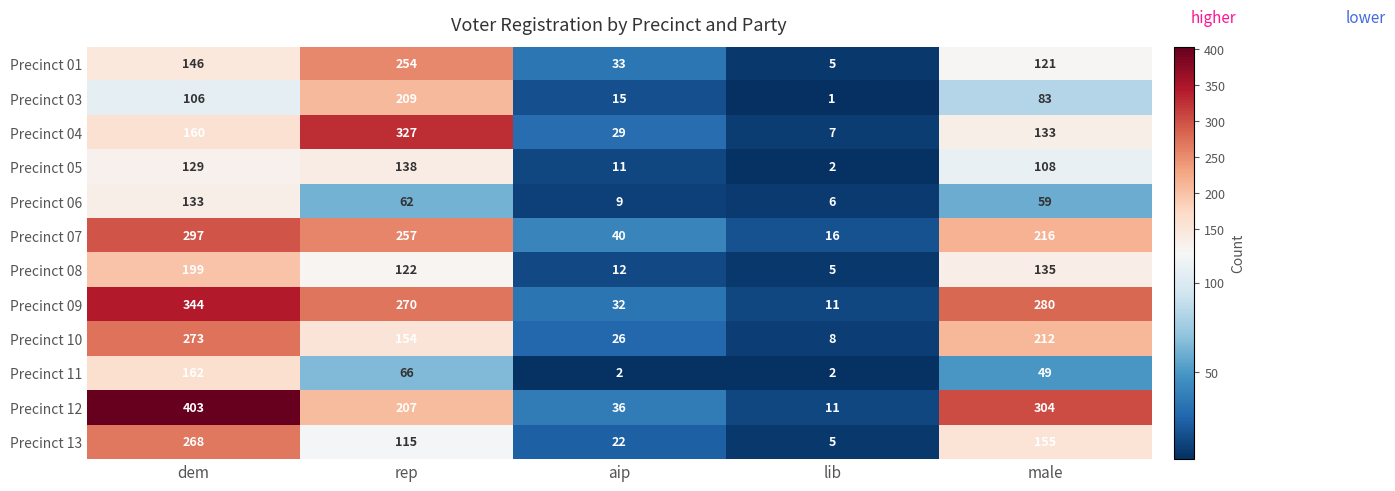

How many series are shown in this chart?

12